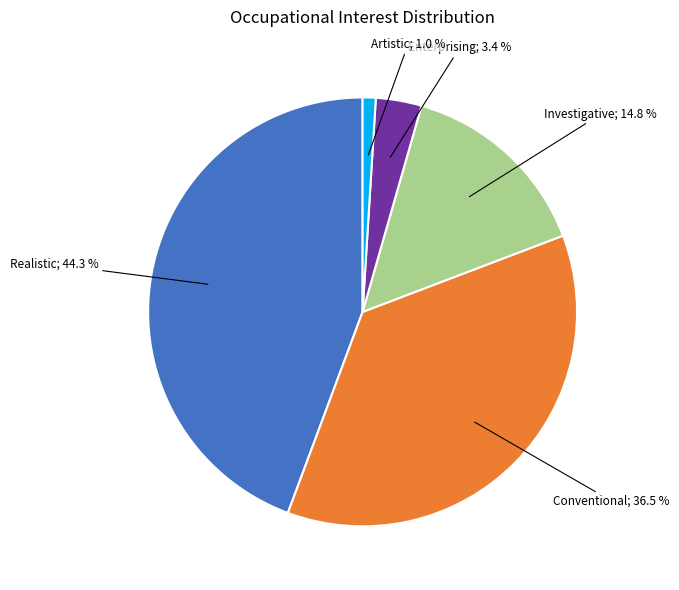

Does any single category account for the majority?

No